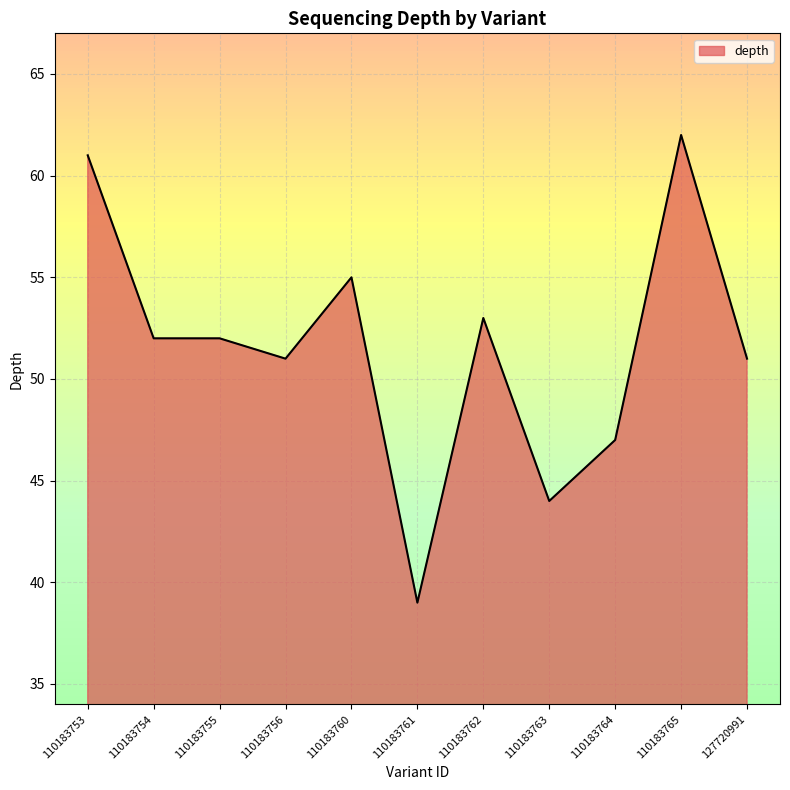

Reading left to right, extract all data points from this chart.

110183753=61	110183754=52	110183755=52	110183756=51	110183760=55	110183761=39	110183762=53	110183763=44	110183764=47	110183765=62	127720991=51